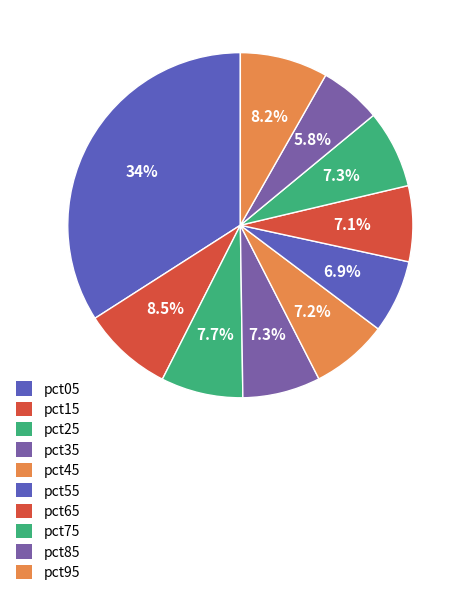

How many slices are in this pie chart?

10